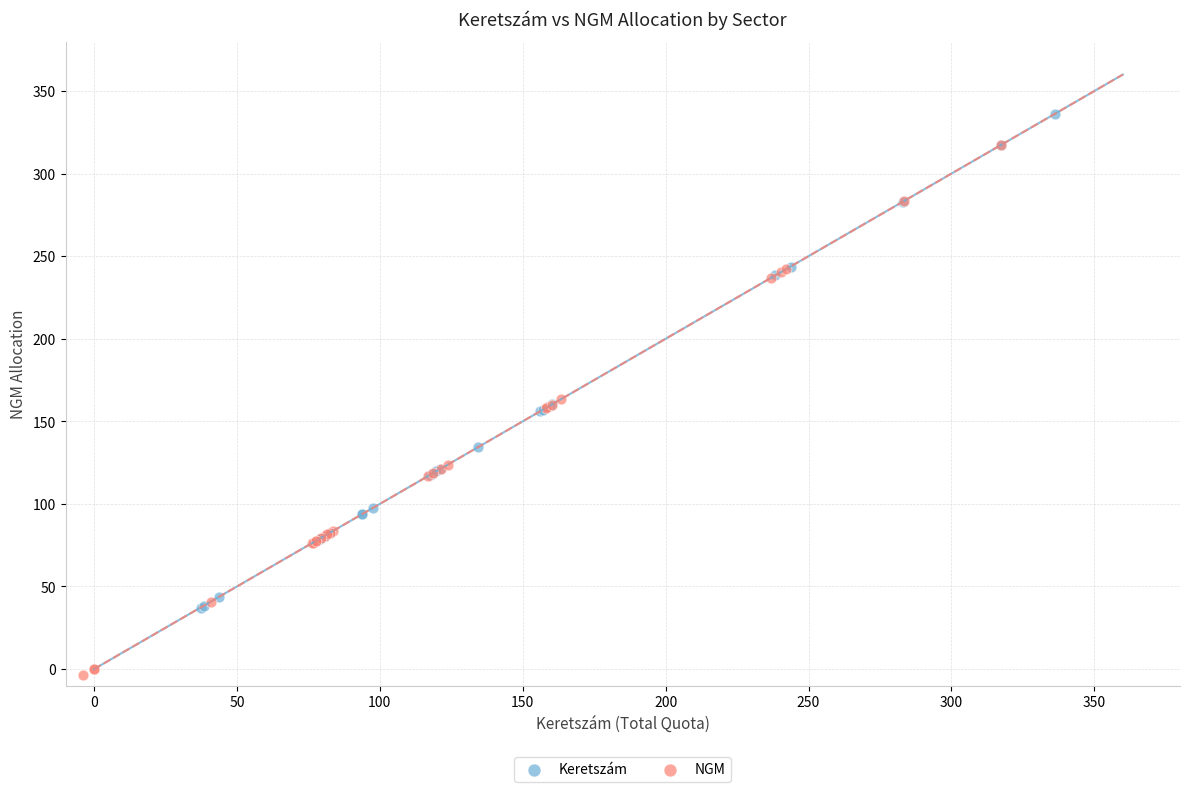

Which series reaches the maximum Y coordinate?

Keretszám